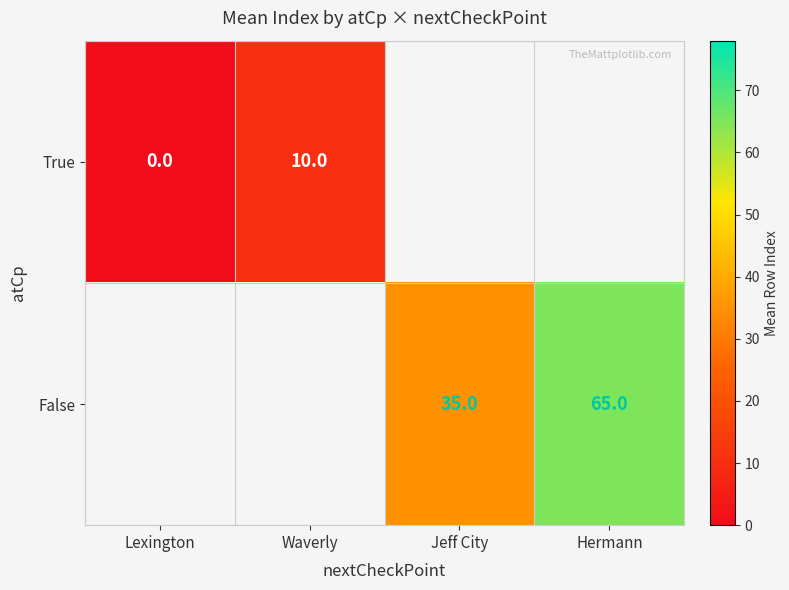

Which label corresponds to the smallest value in the chart?

Lexington